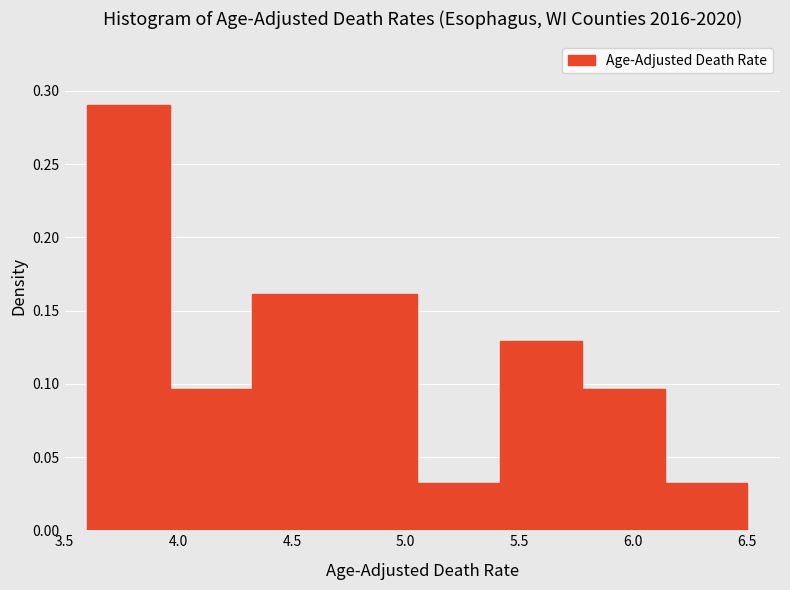

Reading left to right, transcribe this chart: for each bar, give the range it covers on the x-axis and its height. Neither the bar edges nor the heights are printed on the chart, so give them approximately, as read against the axes.

3.60 to 3.95: 0.290
3.95 to 4.35: 0.095
4.35 to 4.70: 0.160
4.70 to 5.05: 0.160
5.05 to 5.40: 0.030
5.40 to 5.80: 0.130
5.80 to 6.15: 0.095
6.15 to 6.50: 0.030